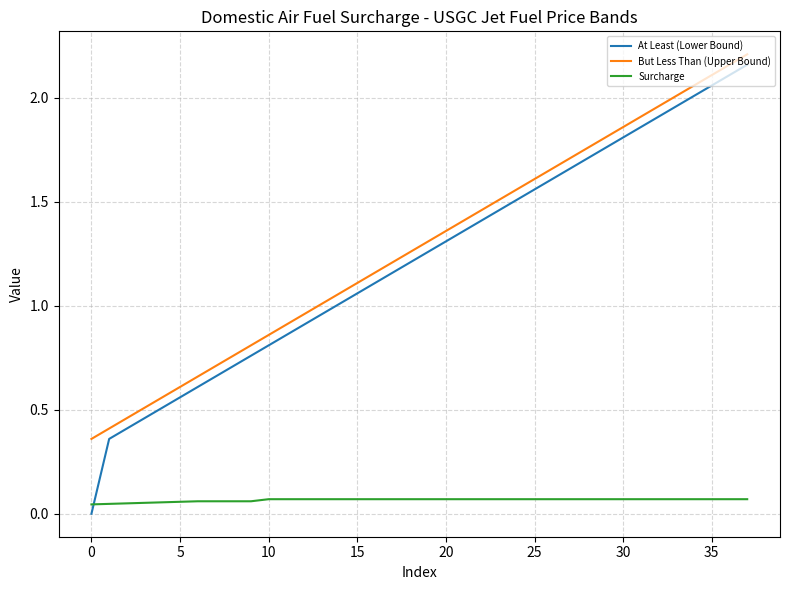

True or false: At Least (Lower Bound) has more than 1 interior local peaks.

False